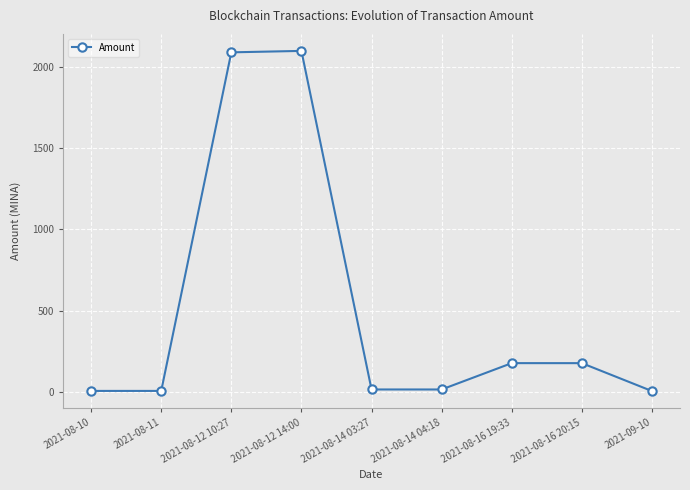

Is it true that the value at 2021-08-16 20:15 is 176.0?

True